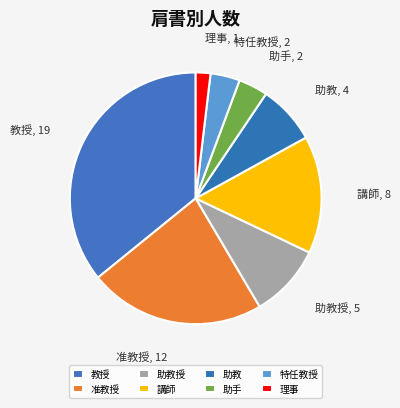

How many slices are in this pie chart?

8